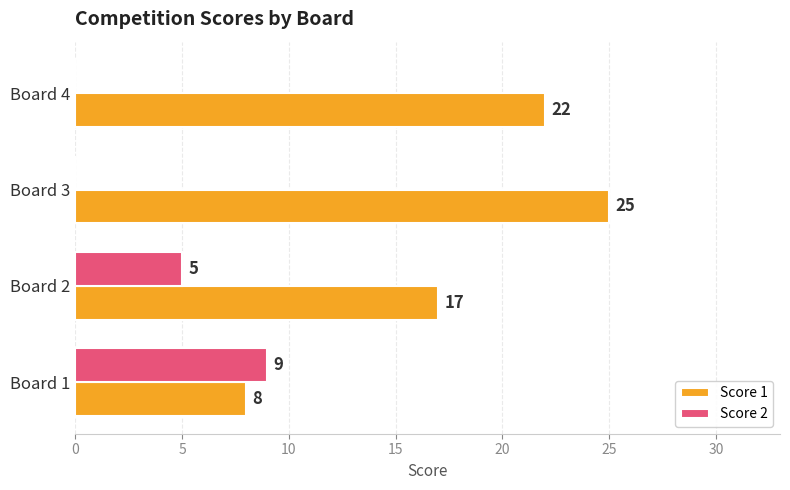

The value of Score 1 at Board 1 is 11. True or false?

False